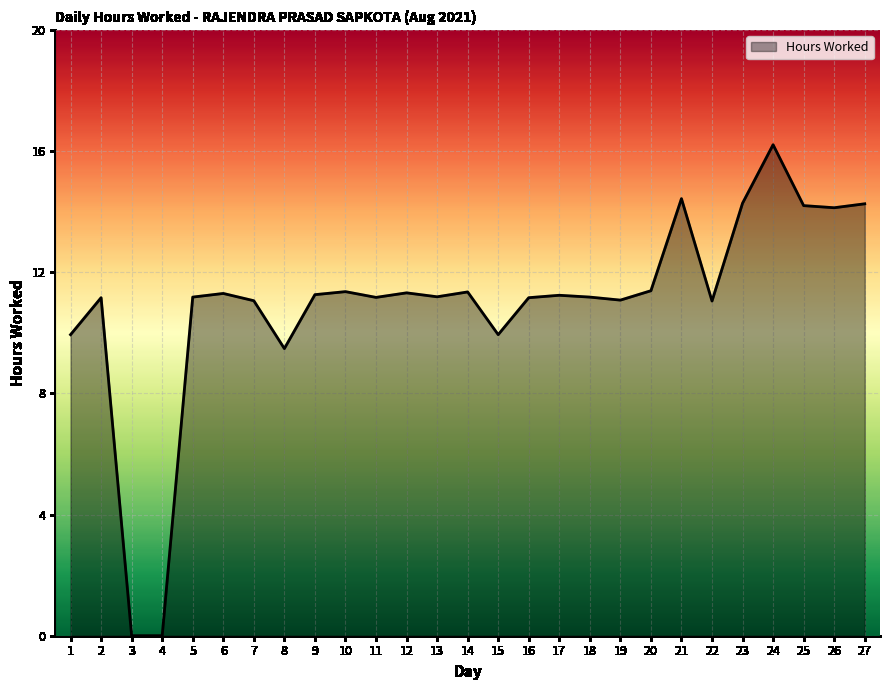

What is the change in value from 10 to 22?

-0.3